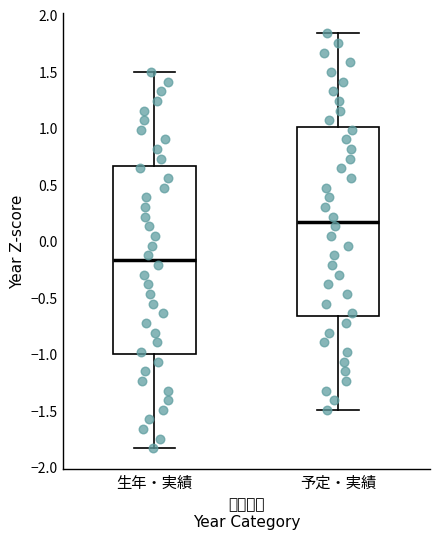

Reading left to right, transcribe this box plot: for each box, give where its median line is, the range the box spans, and where its two whiskers end, as read against the y-axis. The values are not printed on the chart, so give them approximately, as read against the axis.

生年・実績: median -0.15, box -1.00 to 0.65, whiskers -1.85 to 1.50
予定・実績: median 0.15, box -0.65 to 1.00, whiskers -1.50 to 1.85